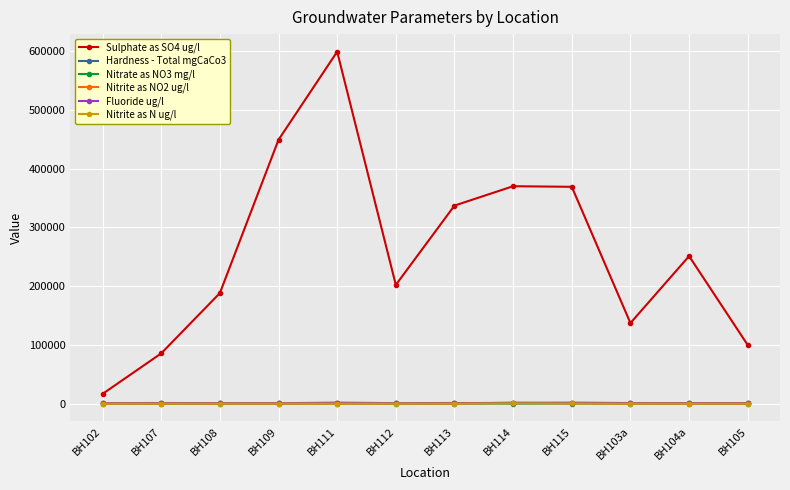

Which series has the widest spread of values?

Sulphate as SO4 ug/l